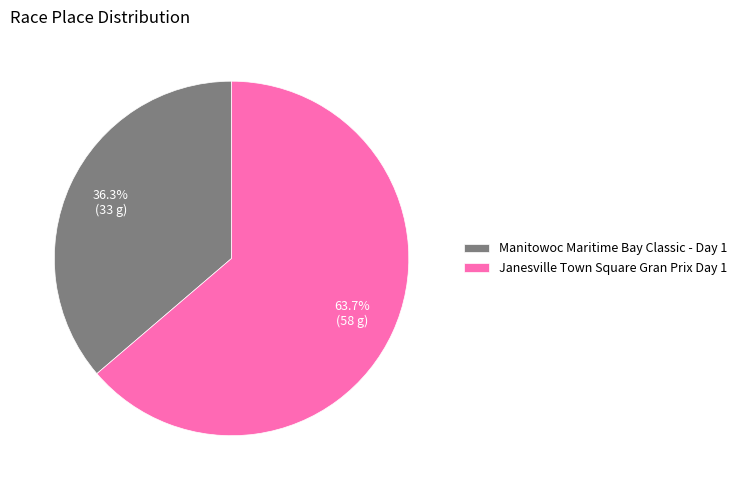

To the nearest percent, what is the difference between the Manitowoc Maritime Bay Classic - Day 1 and Janesville Town Square Gran Prix Day 1 slice percentages?

27%